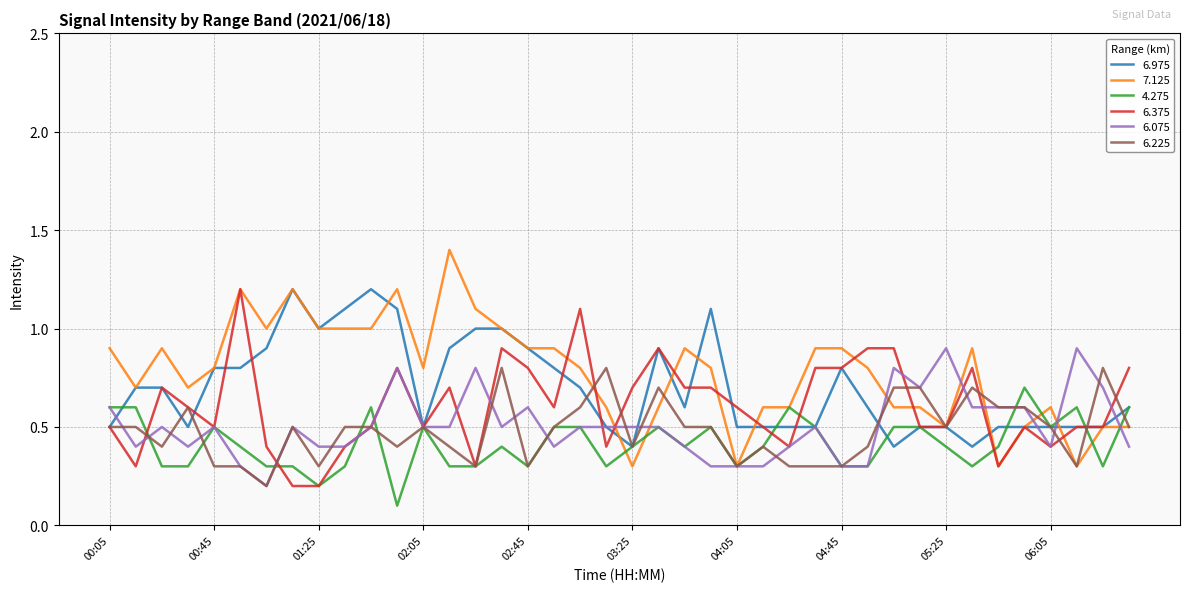

What is the maximum value for 6.225?

0.8